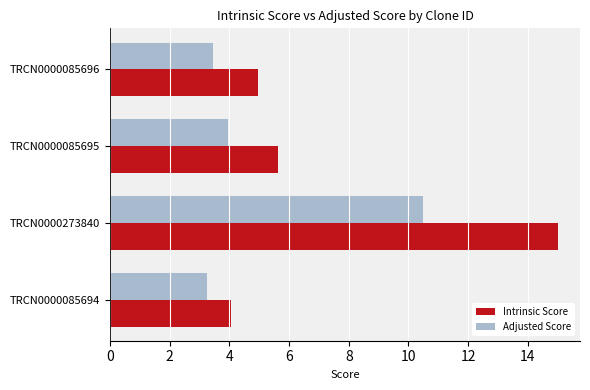

List the series in order of their overall mean, highest first.

Intrinsic Score, Adjusted Score